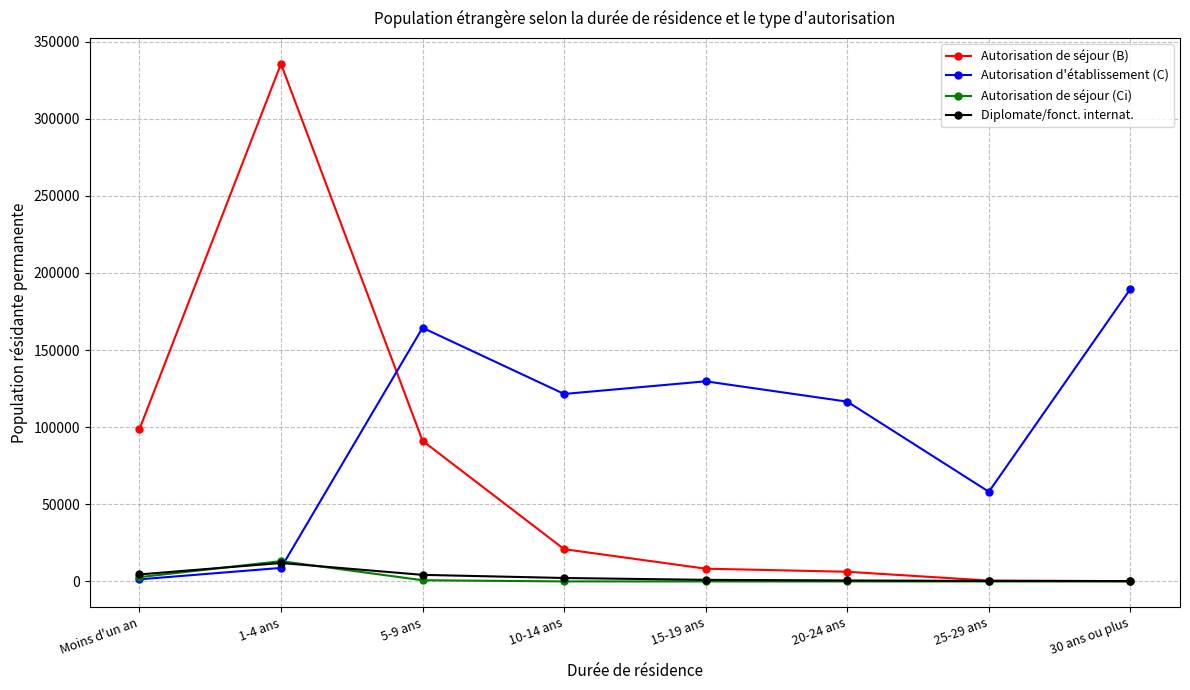

What is the maximum value shown in the chart?

335584